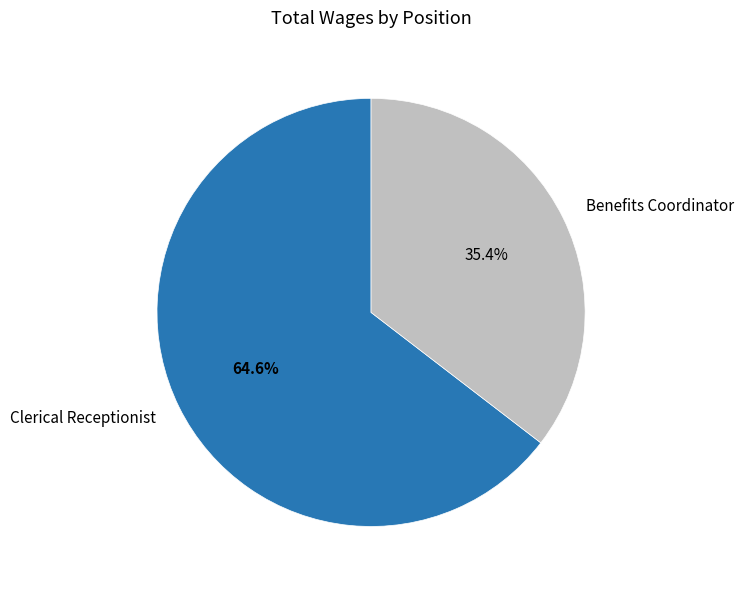

Is Benefits Coordinator the majority of the pie?

No